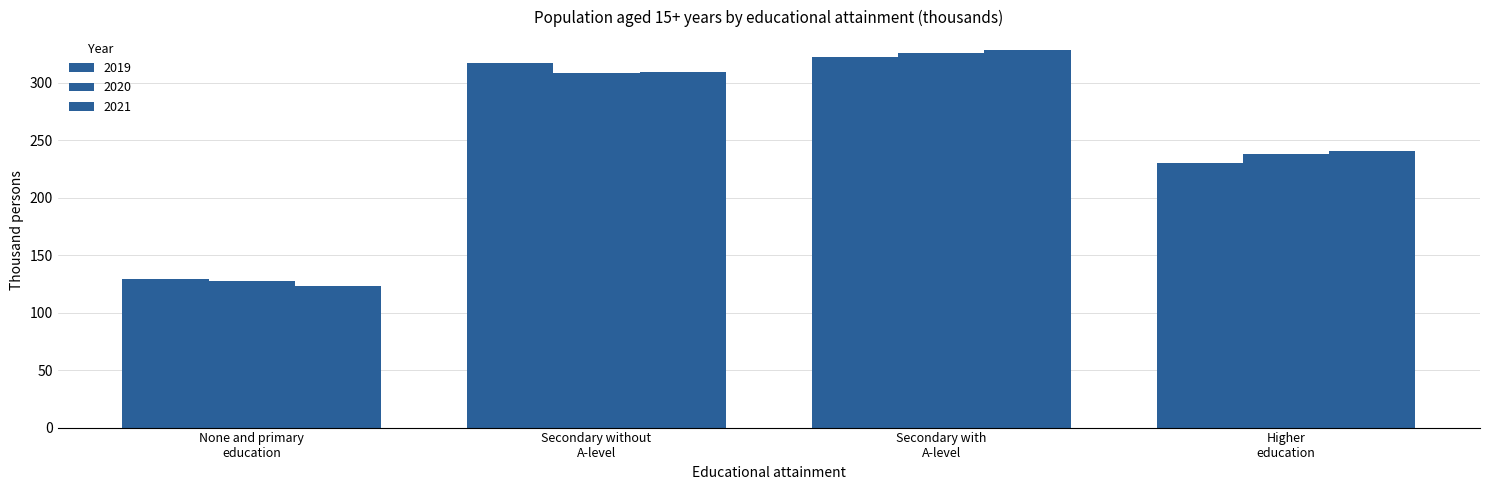

What is the spread (max minus min) of values at None and primary
education?

5.9